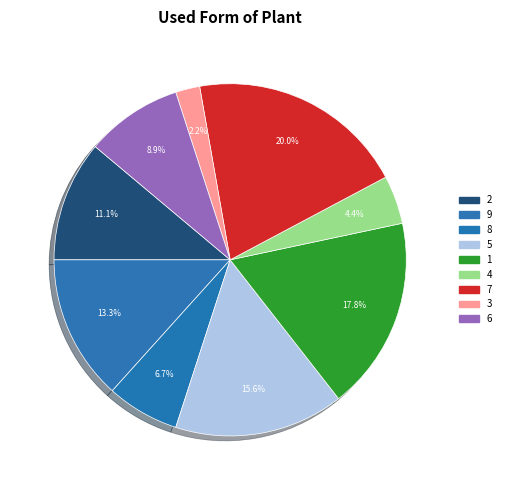

To the nearest percent, what portion does 8 represent?

7%